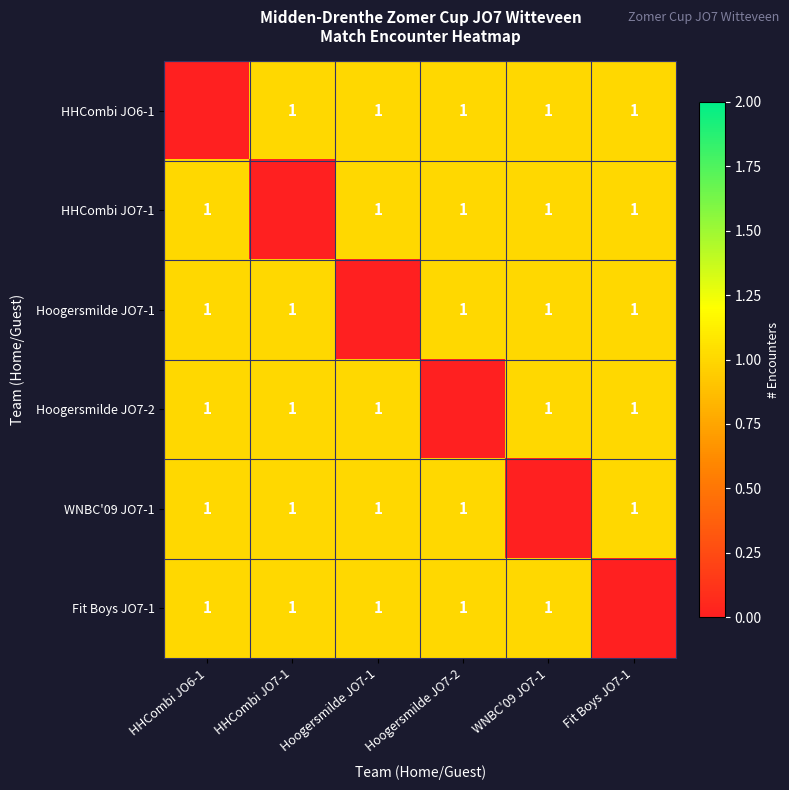

The value of Fit Boys JO7-1 at WNBC'09 JO7-1 is 2. True or false?

False